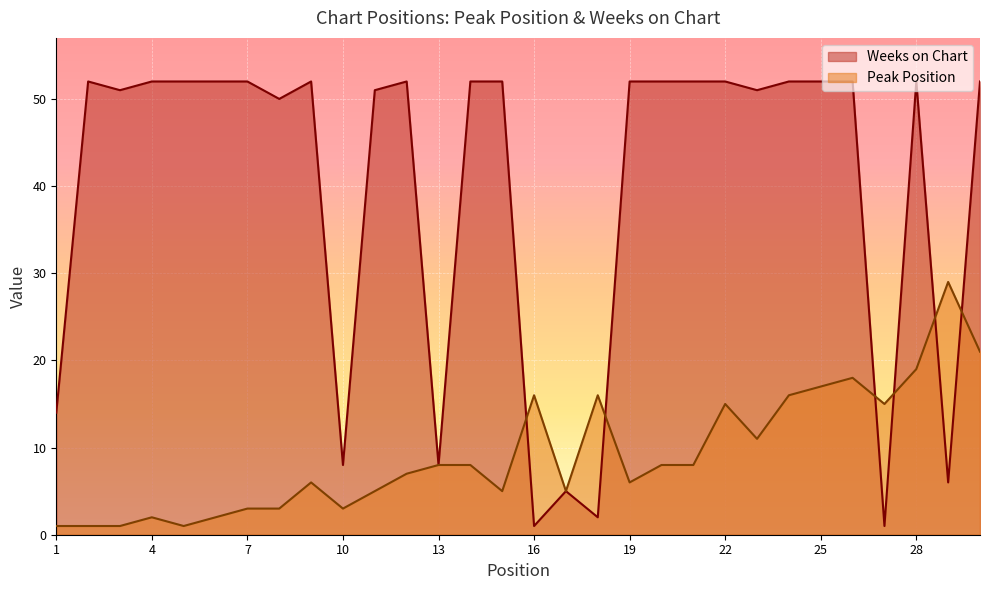

List the labels in order of Weeks on Chart value, largest first.

2, 4, 5, 6, 7, 9, 12, 14, 15, 19, 20, 21, 22, 24, 25, 26, 28, 30, 3, 11, 23, 8, 1, 10, 13, 29, 17, 18, 16, 27